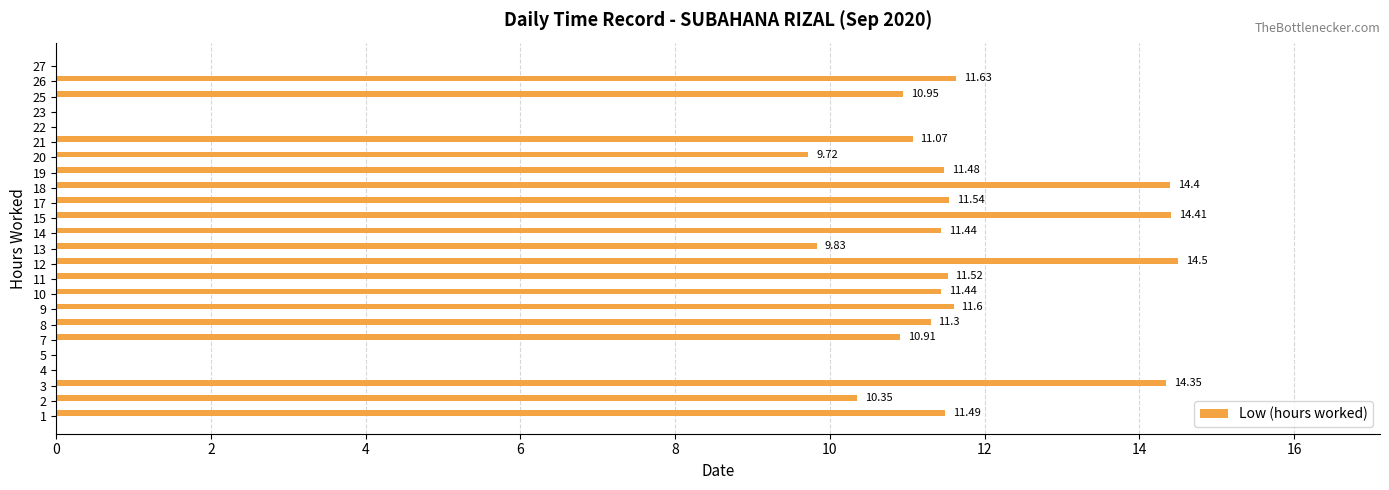

What is the sum of the values at 19 and 25?

22.4